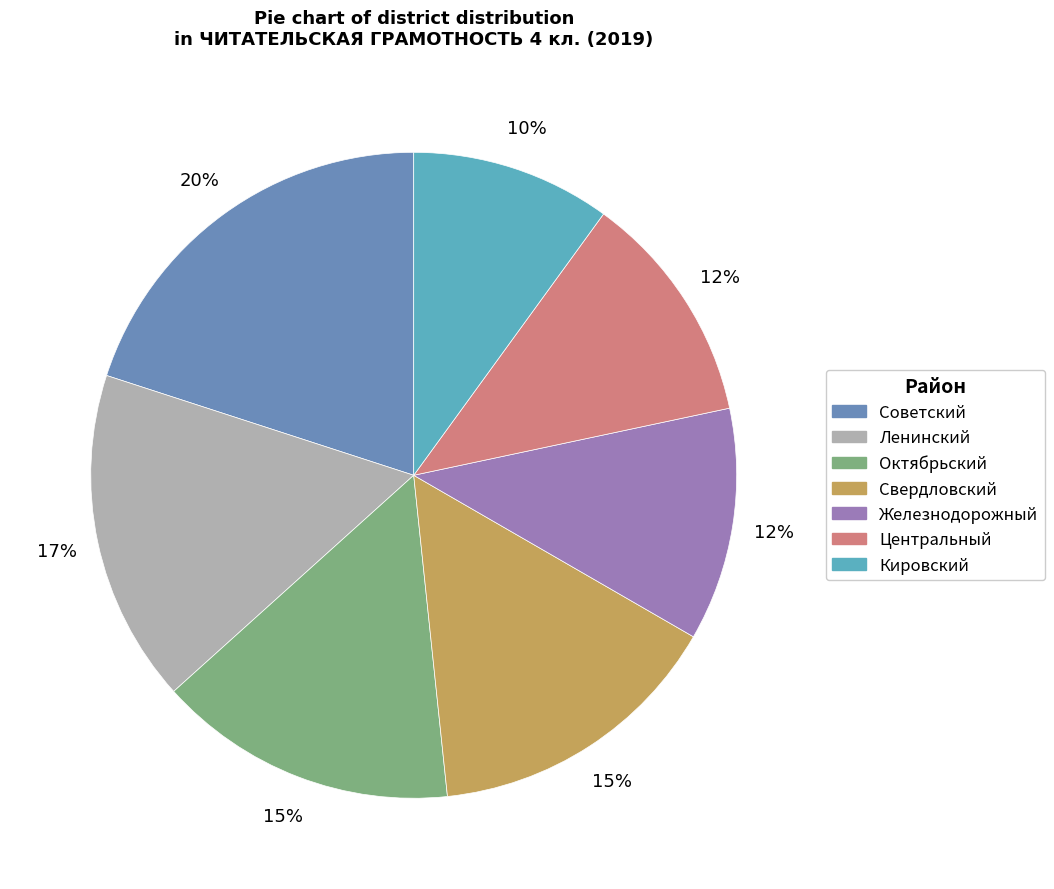

Is there a majority slice in this chart?

No